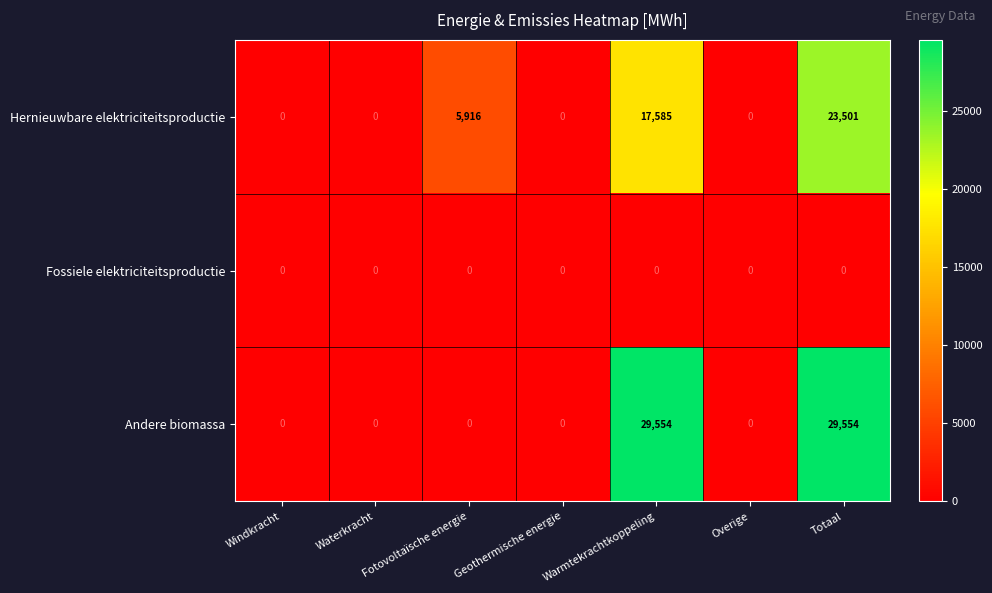

What is the sum of the Hernieuwbare elektriciteitsproductie values at Waterkracht and Totaal?

23501